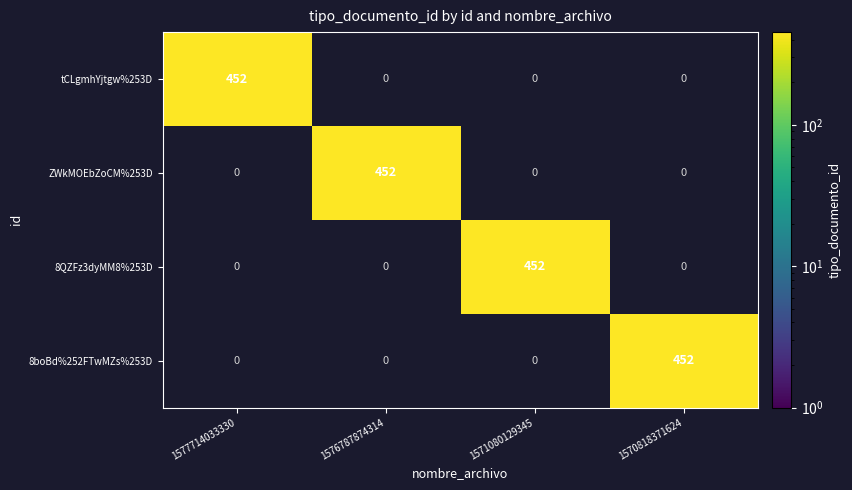

What is the spread (max minus min) of values at 1571080129345?

452